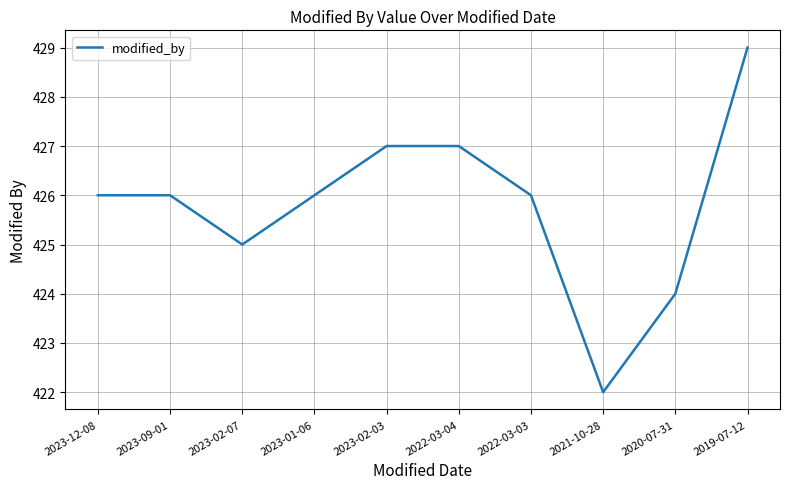

Which label corresponds to the smallest value in the chart?

2021-10-28